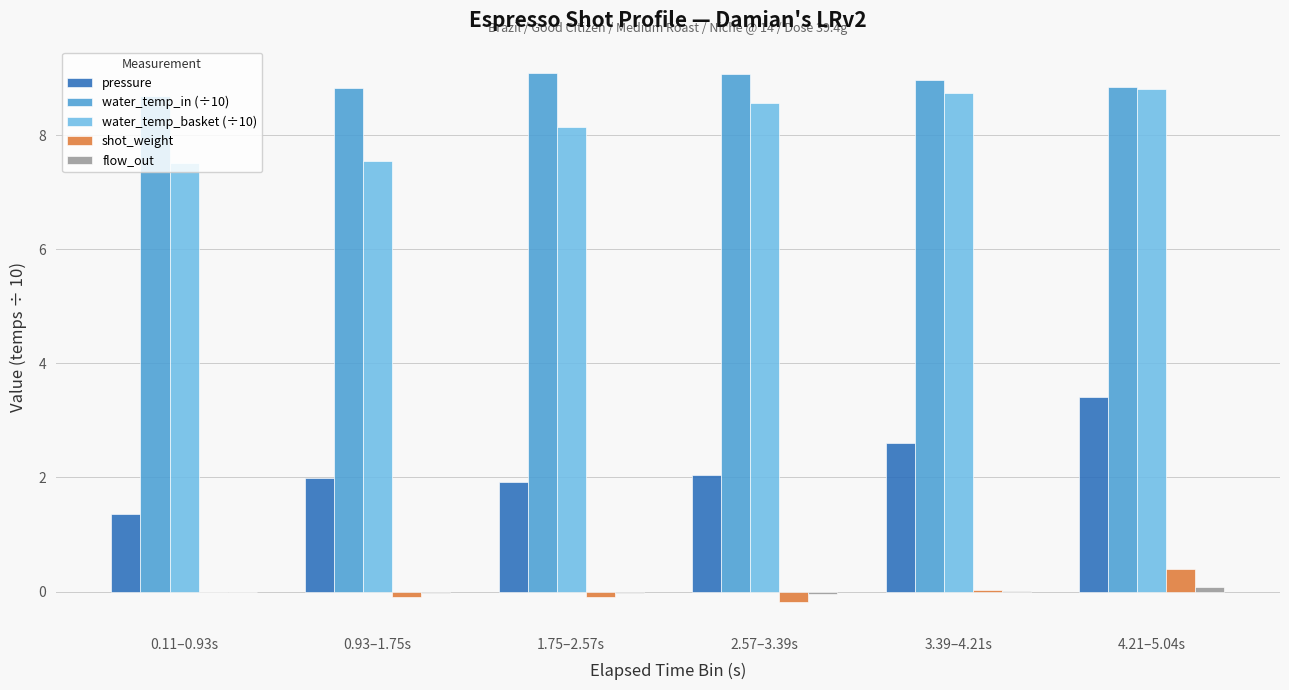

At which category is the sum across all series the highest?

4.21–5.04s